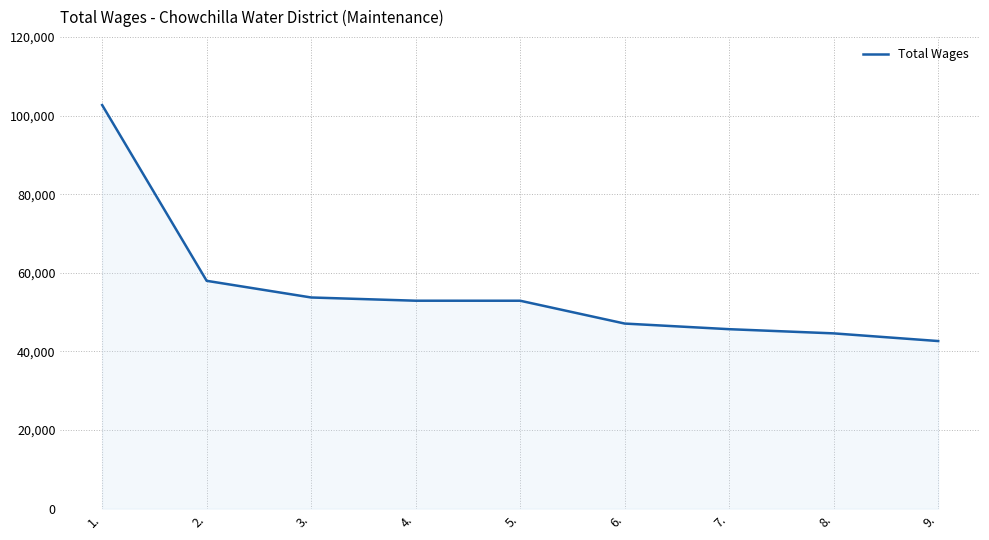

Is it true that the value at 4. is 52911?

True